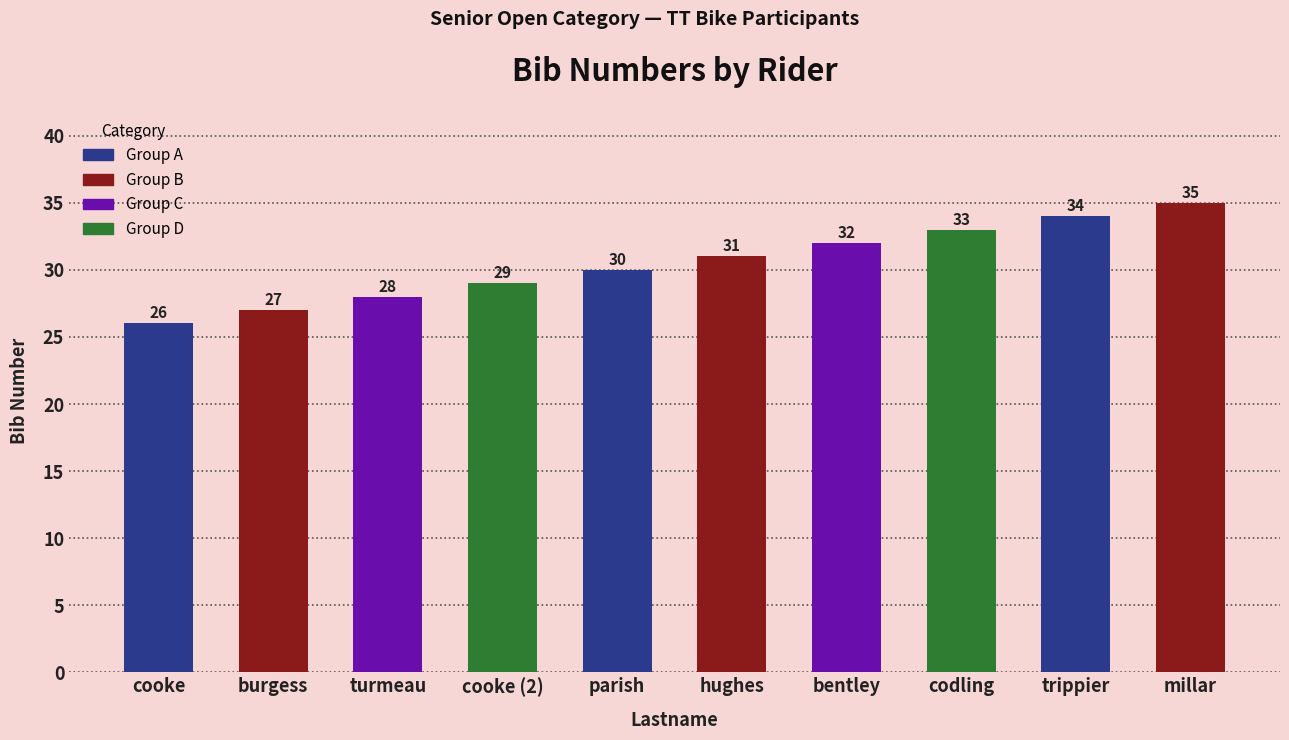

Rank the categories by value from lowest to highest.

cooke, burgess, turmeau, cooke (2), parish, hughes, bentley, codling, trippier, millar